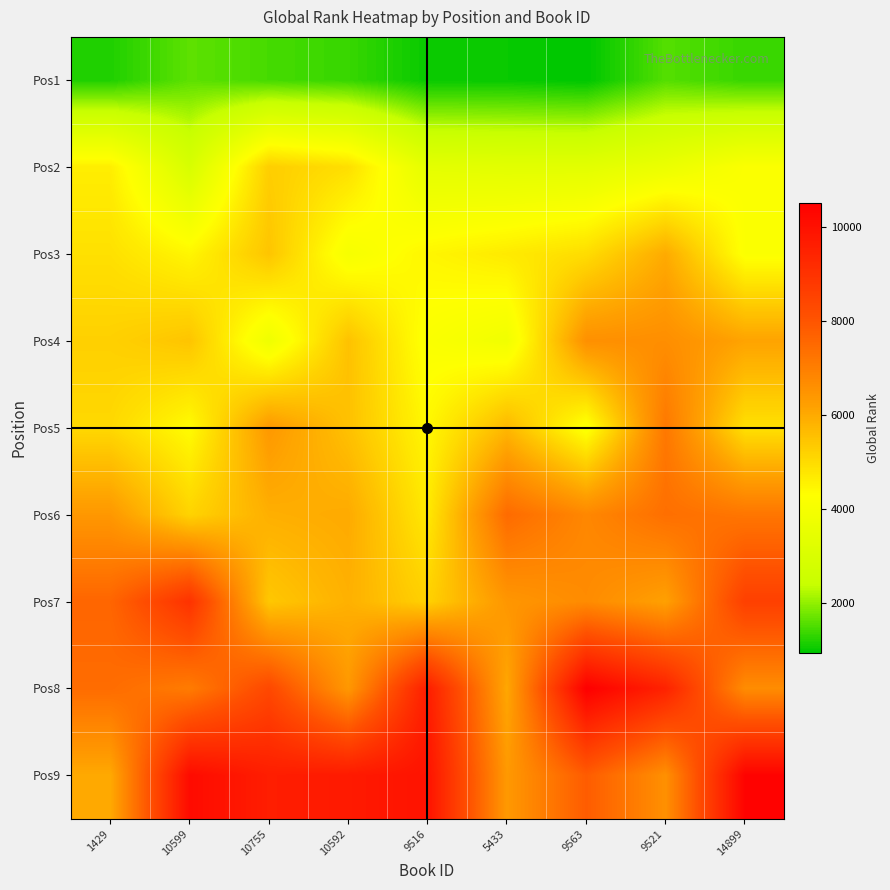

Reading left to right, extract all data points from this chart.

Pos1: 1429=1189.2	10599=1633.8	10755=1465.0	10592=1362.1	9516=1020.6	5433=1020.6	9563=945.0	9521=1568.5	14899=1364.0
Pos2: 1429=4629.9	10599=2932.0	10755=5276.5	10592=4937.0	9516=3405.6	5433=3330.2	9563=3334.1	9521=3632.6	14899=4177.1
Pos3: 1429=4905.2	10599=4473.4	10755=5457.2	10592=4007.8	9516=4476.2	5433=4703.9	9563=4979.2	9521=5989.0	14899=4192.5
Pos4: 1429=5226.3	10599=5469.3	10755=3771.8	10592=5516.4	9516=4157.6	5433=3829.7	9563=6577.7	9521=6629.7	14899=6140.9
Pos5: 1429=5068.9	10599=4355.9	10755=6376.7	10592=5535.8	9516=4439.8	5433=5725.4	9563=4137.9	9521=7152.2	14899=4910.9
Pos6: 1429=6395.2	10599=5168.7	10755=5897.2	10592=5990.3	9516=4725.2	5433=7468.8	9563=6788.9	9521=7363.6	14899=7207.4
Pos7: 1429=7599.6	10599=8994.9	10755=5405.7	10592=5868.7	9516=5219.4	5433=6425.7	9563=6698.6	9521=6193.2	14899=8593.8
Pos8: 1429=7439.5	10599=7069.2	10755=8347.5	10592=6385.5	9516=9614.7	5433=6061.4	9563=10516.7	9521=9468.5	14899=6667.7
Pos9: 1429=6011.2	10599=10164.7	10755=9607.8	10592=9721.4	9516=9938.1	5433=6362.6	9563=7821.2	9521=6577.1	14899=10409.1